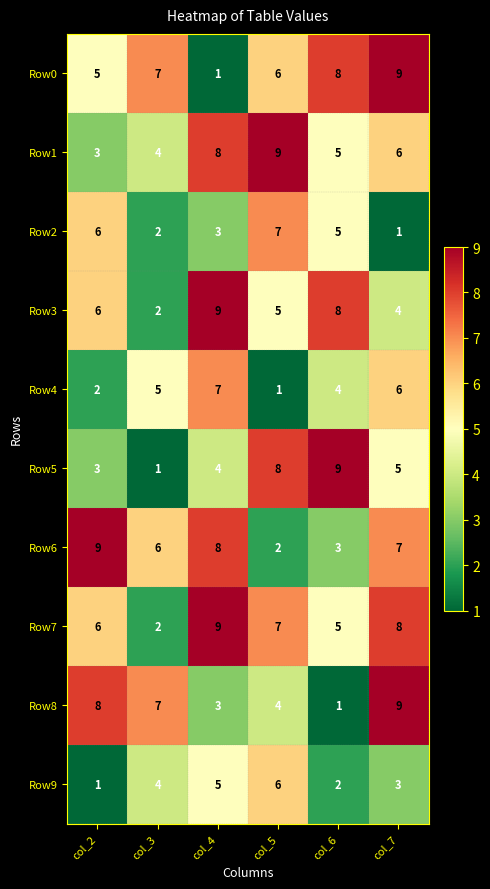

What is the maximum value shown in the chart?

9